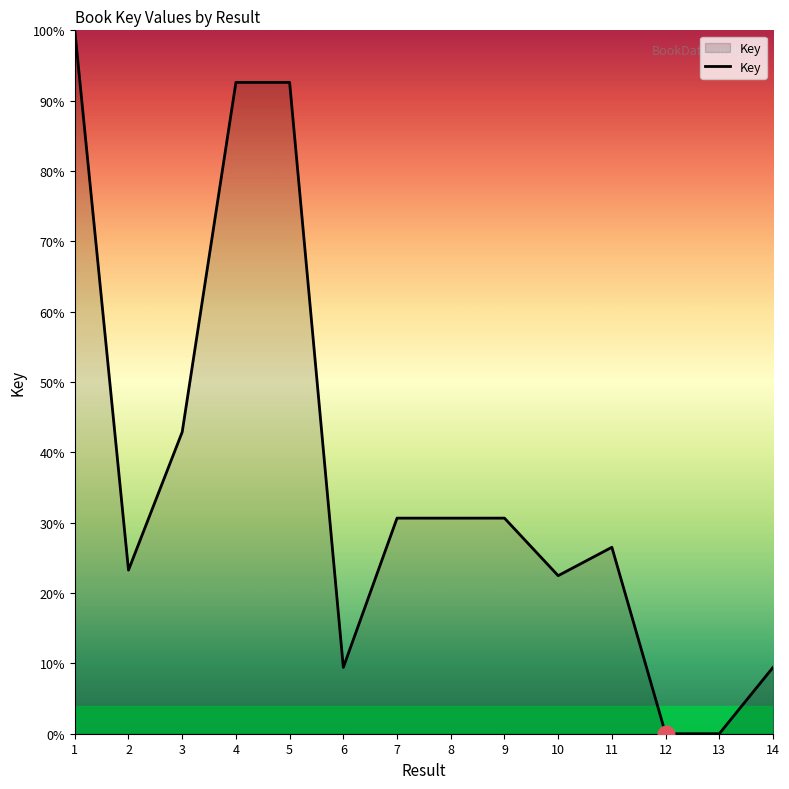

How many categories are shown in the chart?

14